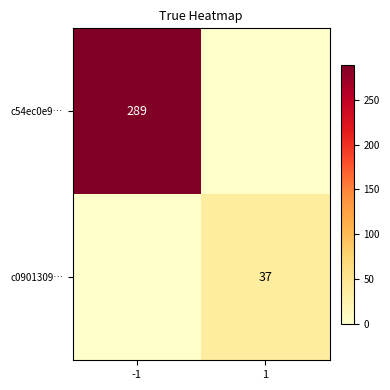

What is the maximum value shown in the chart?

289